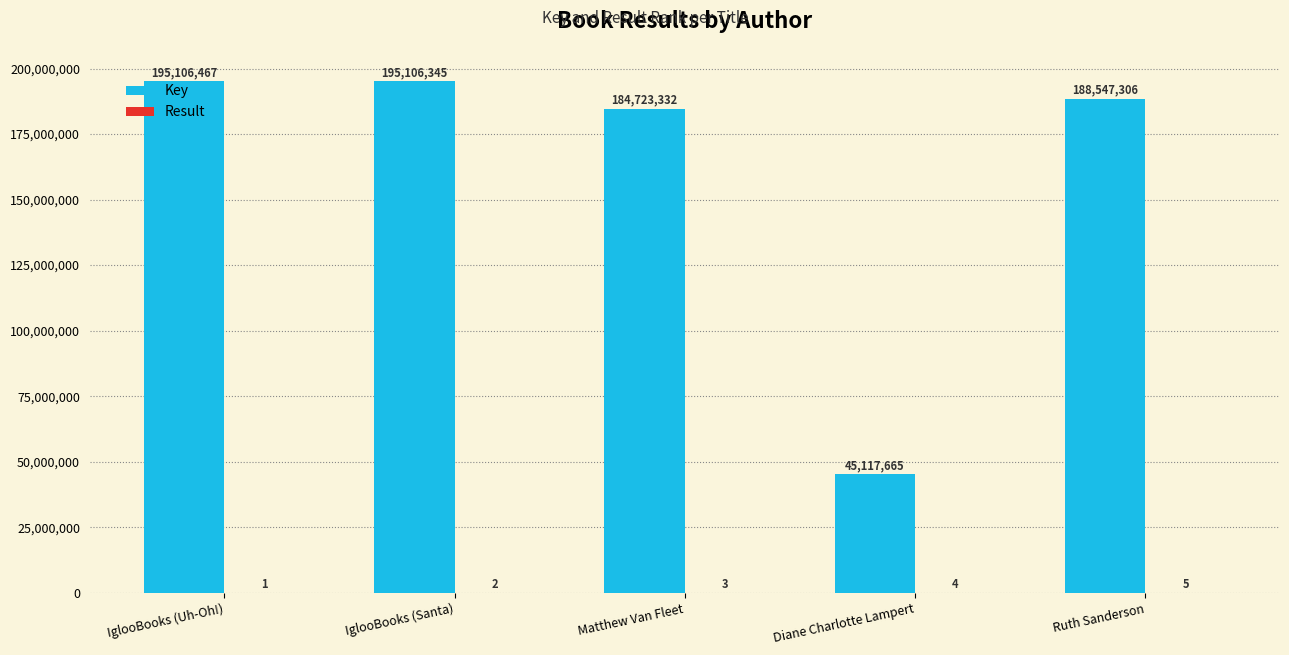

The Key series shows 119955485 at Matthew Van Fleet. True or false?

False